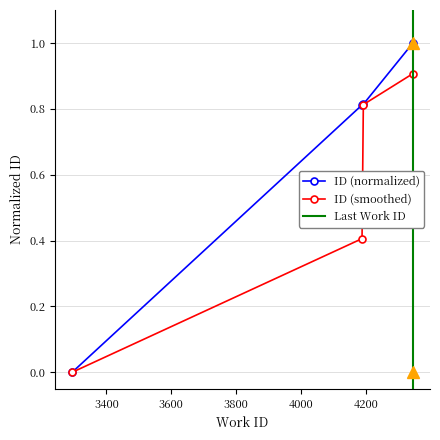

List the labels in order of value, smallest first.

3294, 4188, 4192, 4345